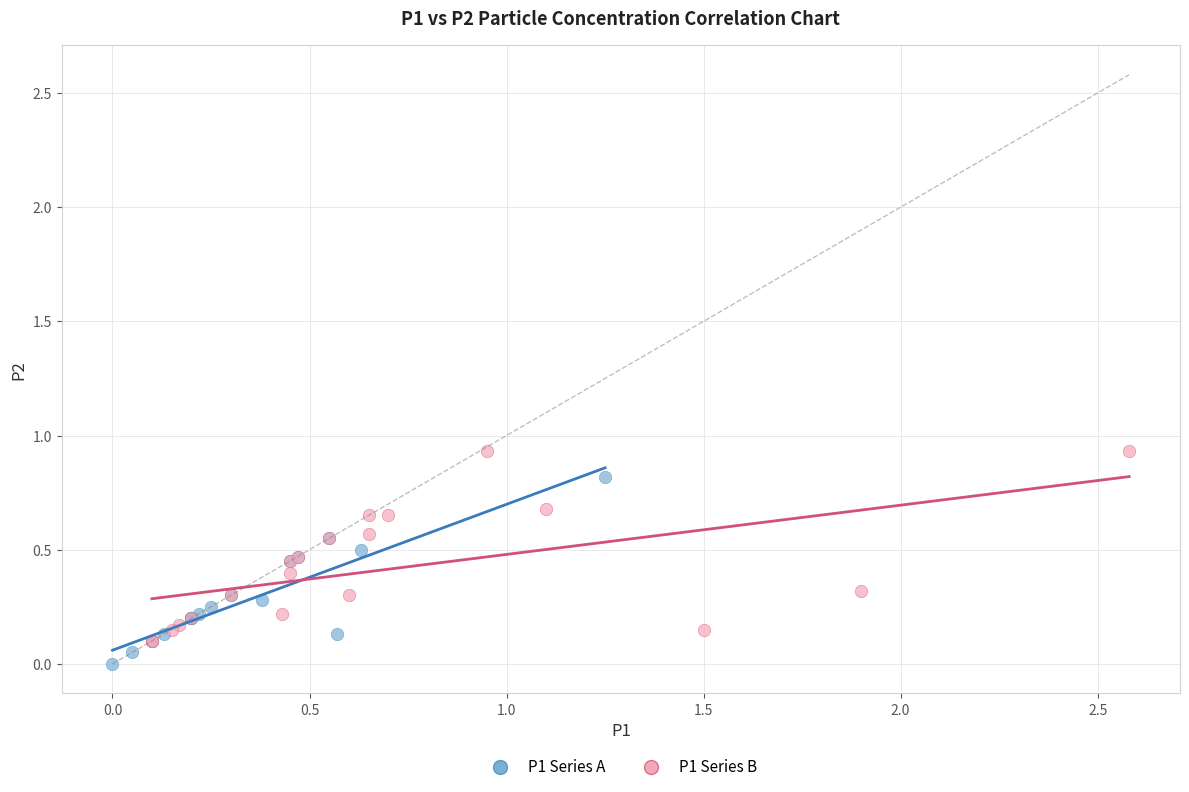

Which series contains the highest Y value?

P1 Series B